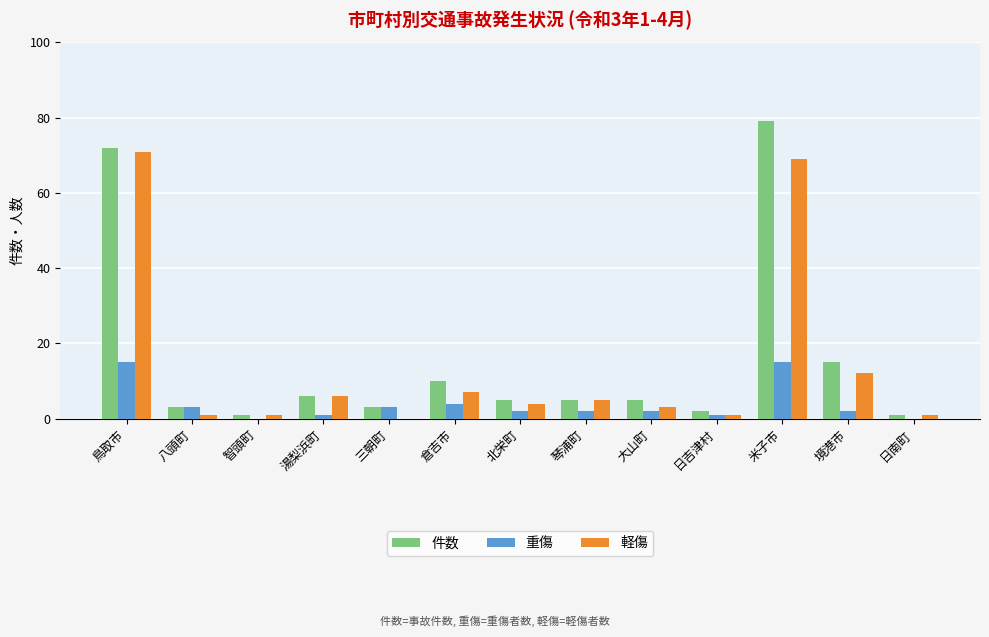

Which series has the largest total across all categories?

件数